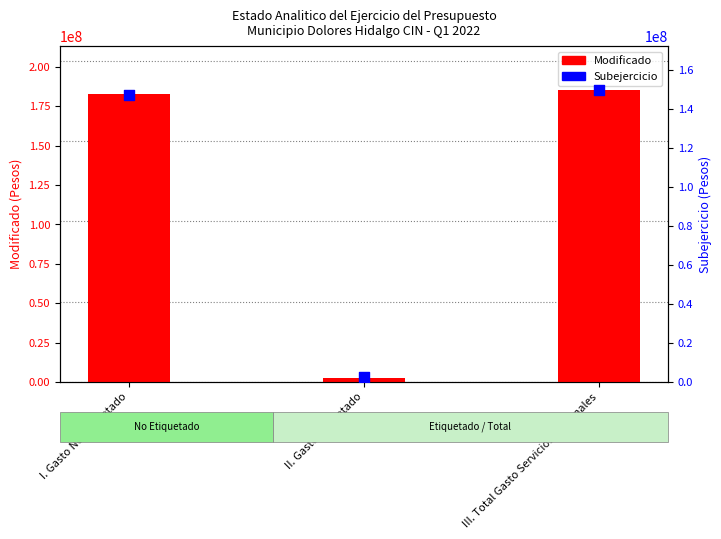

At which category is the sum across all series the highest?

III. Total Gasto Servicios Personales